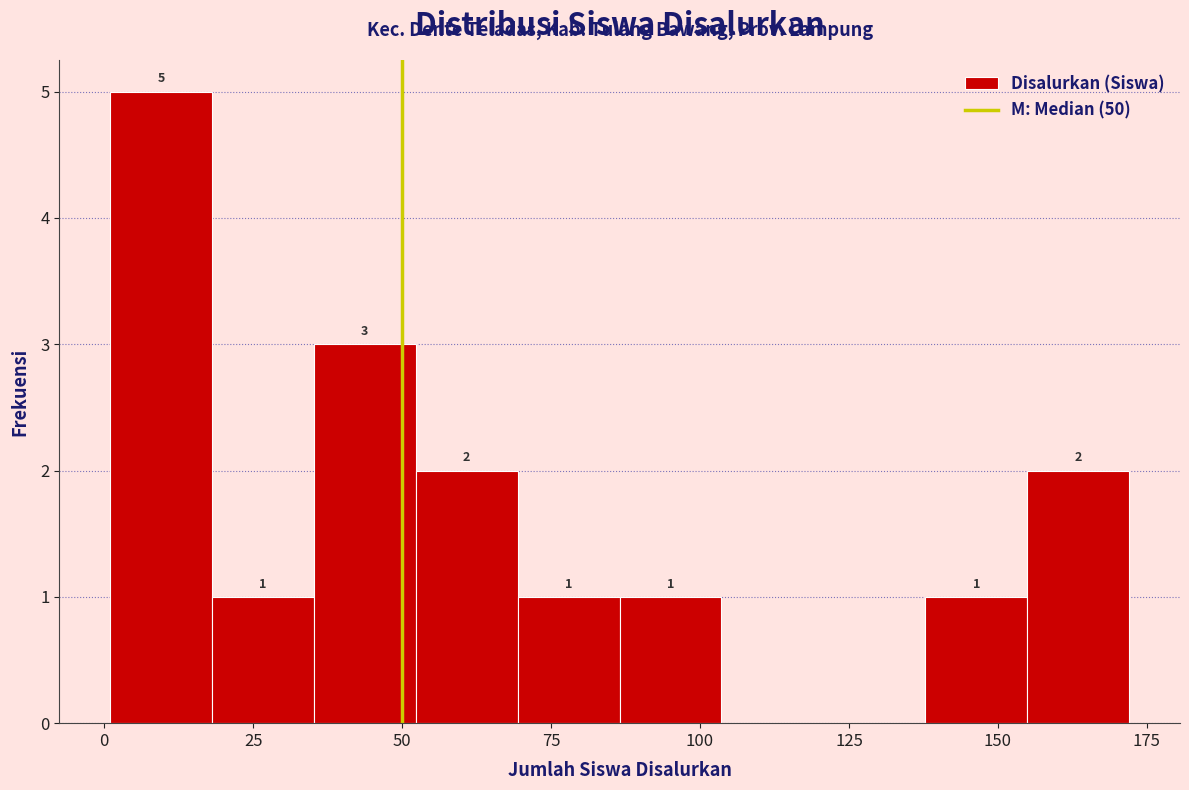

Read against the x-axis, roughly where is the centre of the tallest bar?

10